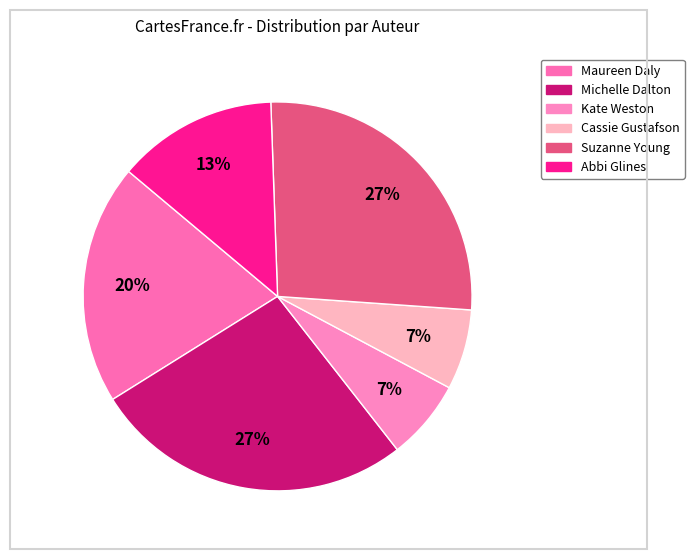

How many slices are in this pie chart?

6